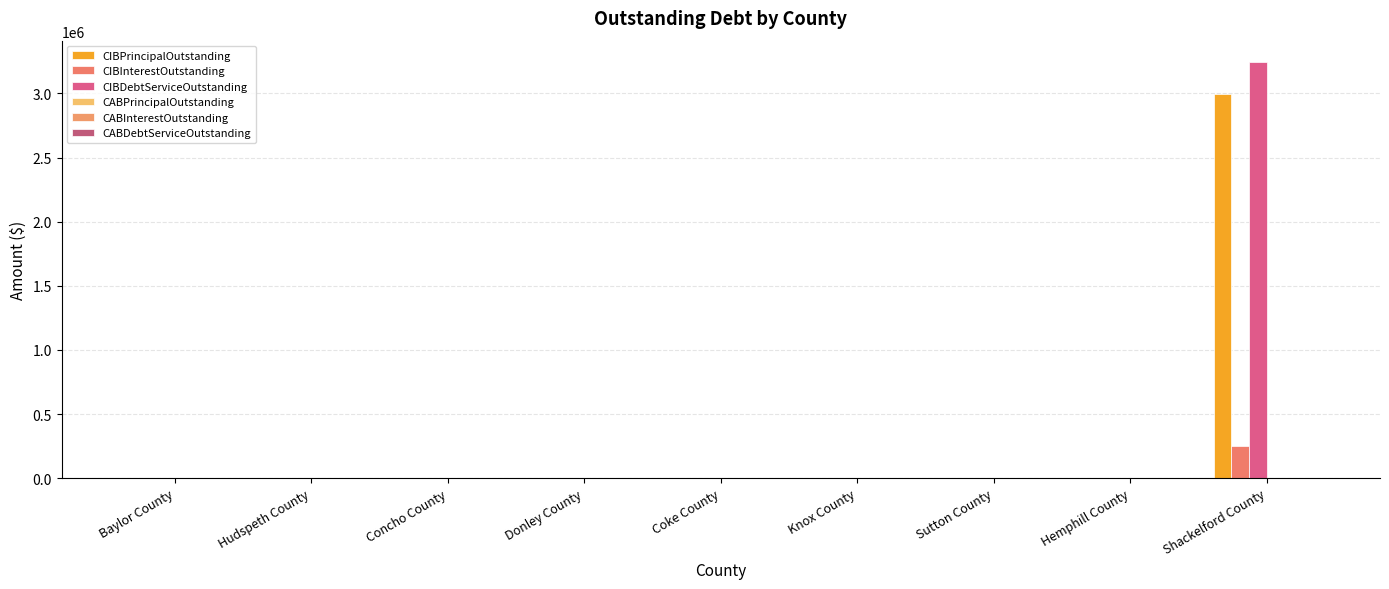

Count the number of categories in the chart.

9